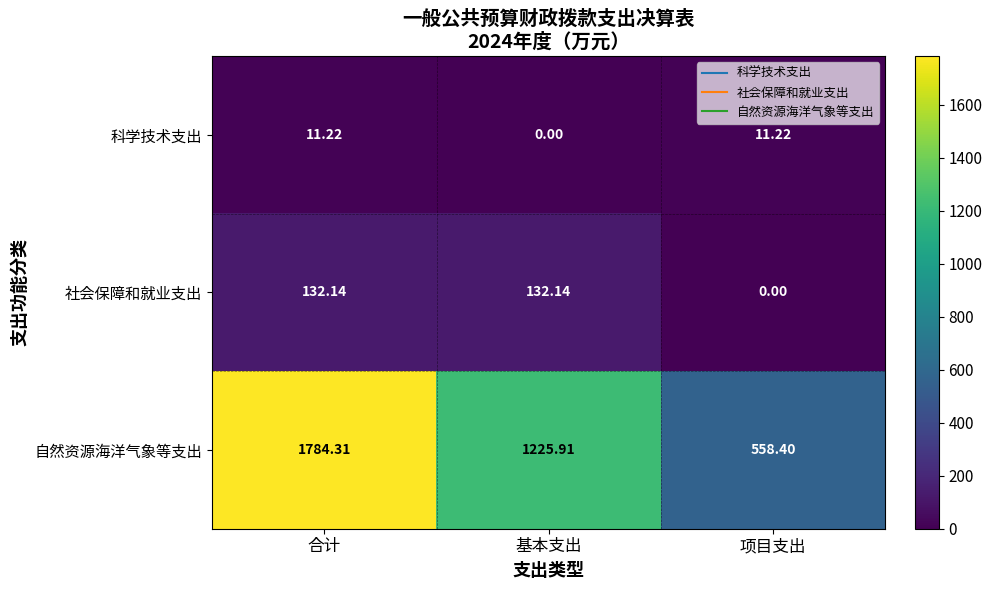

At how many categories does at least one series exceed 1236?

1